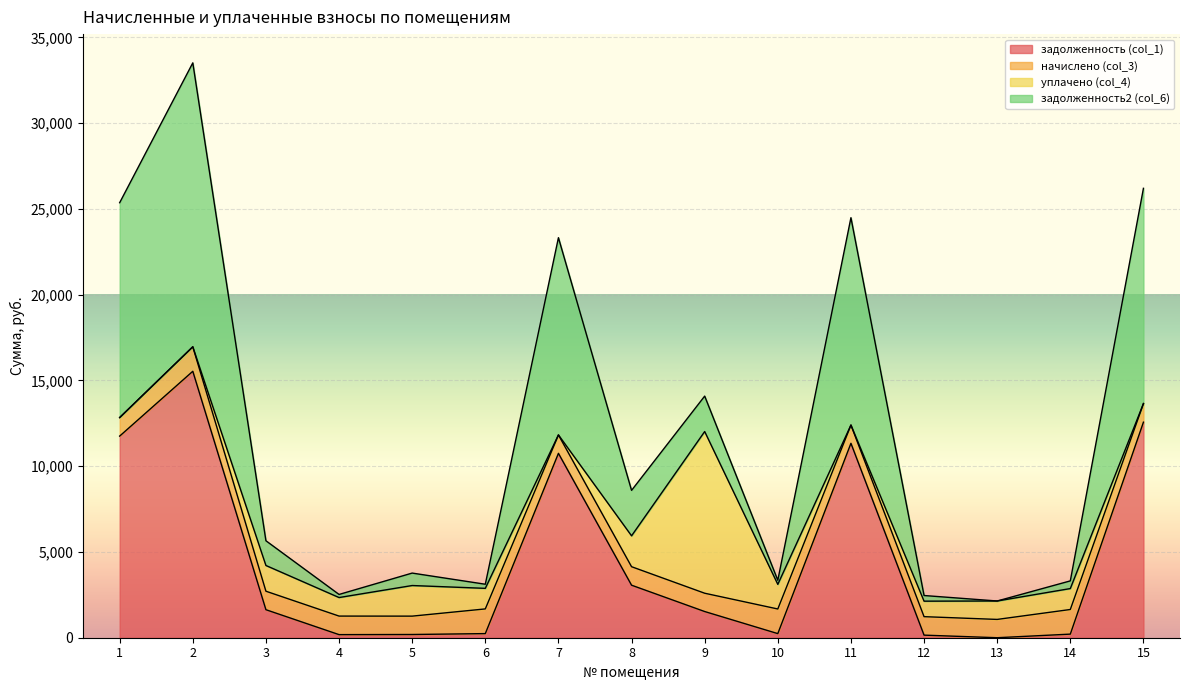

At which category is the sum across all series the highest?

2